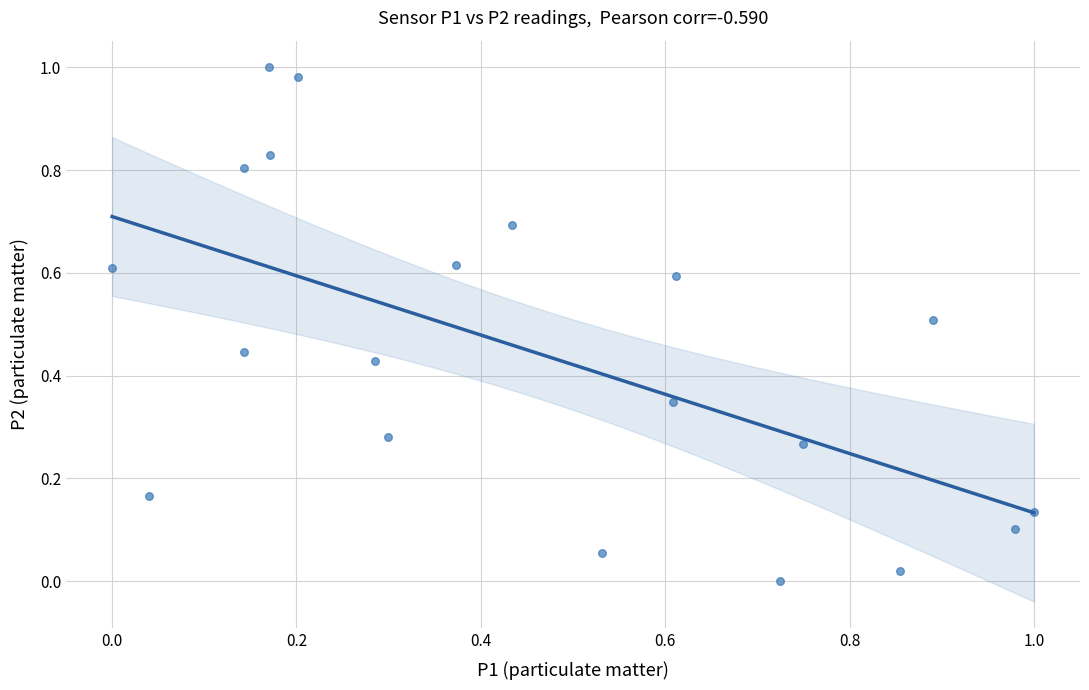

How many points are shown in the scatter plot?

20